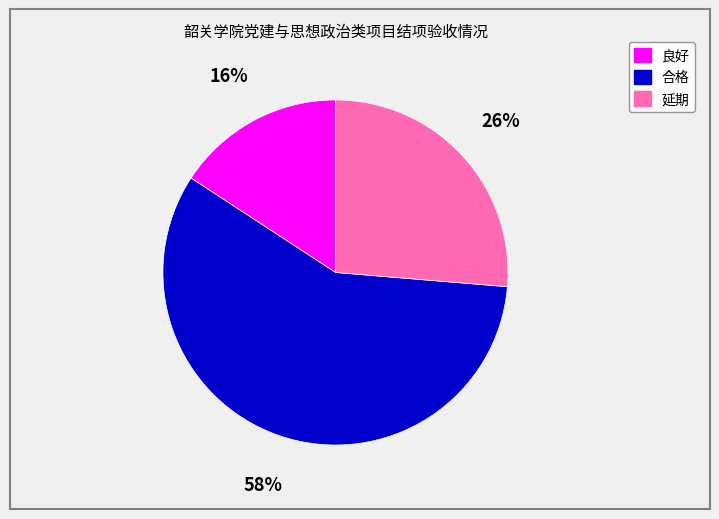

Rank the categories by value from highest to lowest.

合格, 延期, 良好